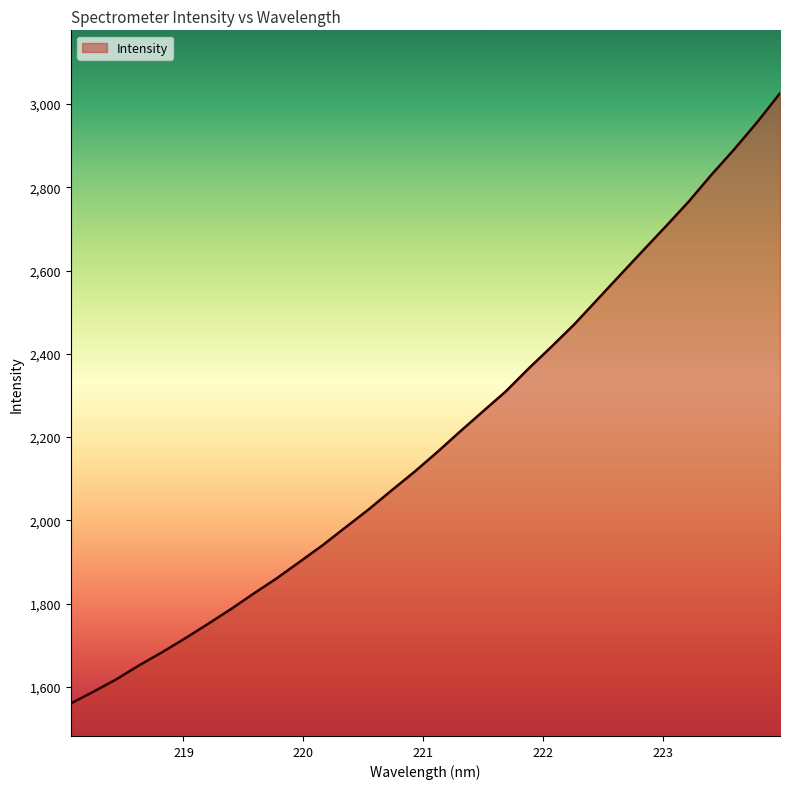

How many distinct data groups are displayed?

1